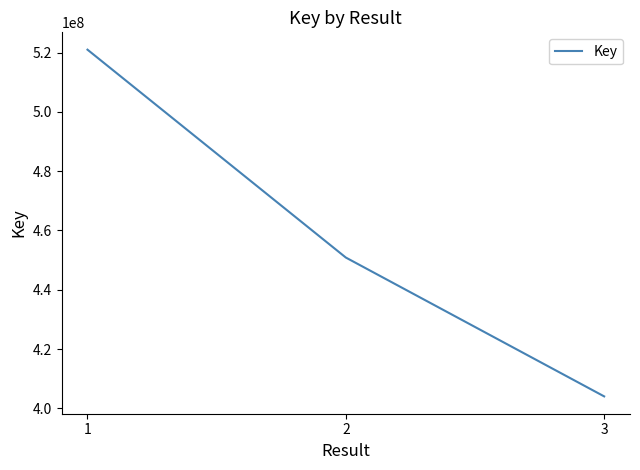

What is the ratio of the value at 2 to the value at 1?

0.9